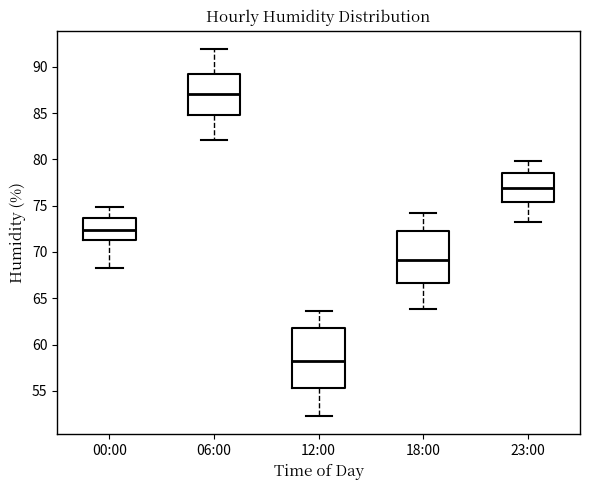

Reading left to right, read every box against the y-axis: the position of its median line, the range the box covers, and the ends of its whiskers. The values are not printed on the chart, so give them approximately, as read against the axis.

00:00: median 72.5, box 71.5 to 73.5, whiskers 68.5 to 75.0
06:00: median 87.0, box 85.0 to 89.5, whiskers 82.0 to 92.0
12:00: median 58.0, box 55.5 to 62.0, whiskers 52.5 to 63.5
18:00: median 69.0, box 66.5 to 72.5, whiskers 64.0 to 74.0
23:00: median 77.0, box 75.5 to 78.5, whiskers 73.0 to 80.0